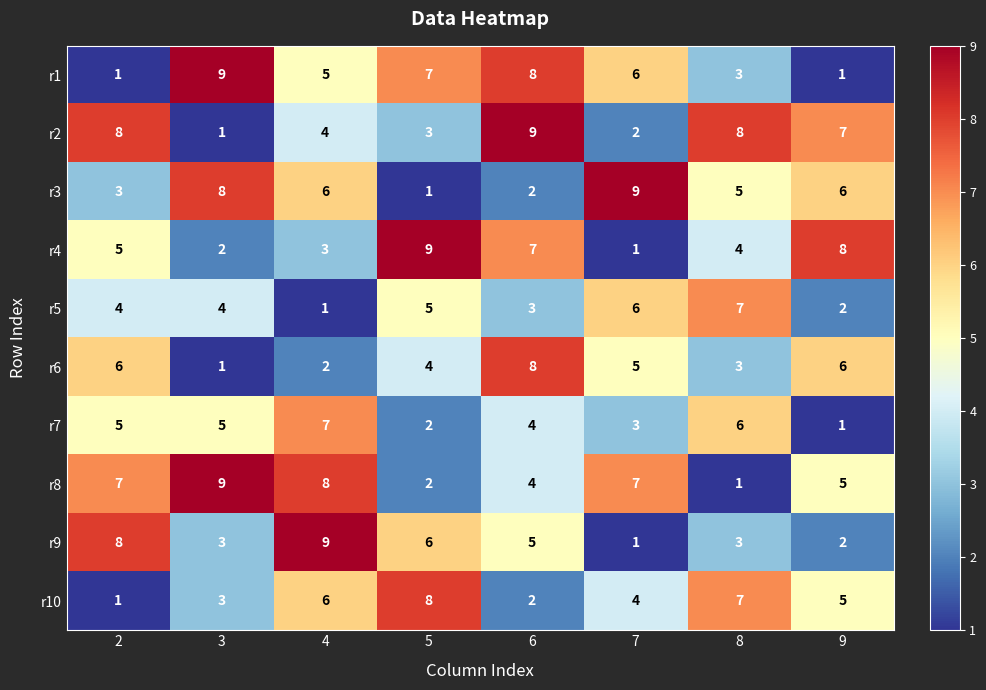

At which label is r1 closest to 5?

4